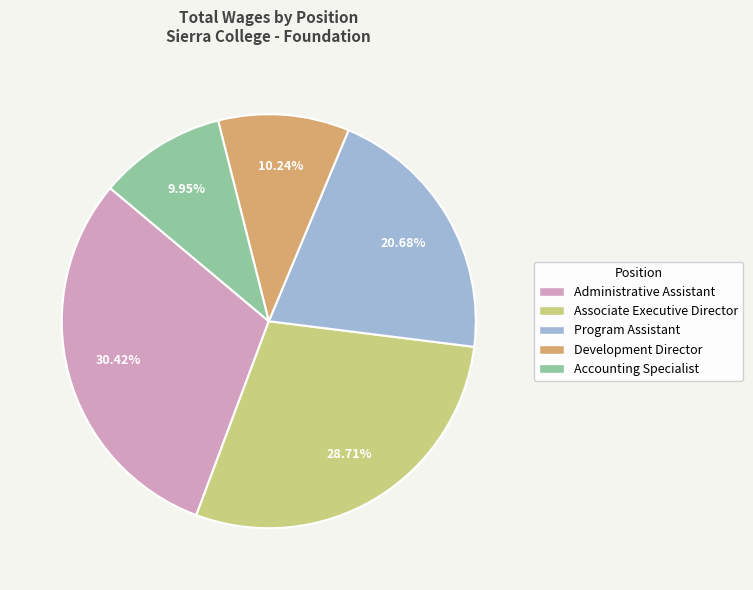

True or false: Accounting Specialist accounts for 10% of the total.

True